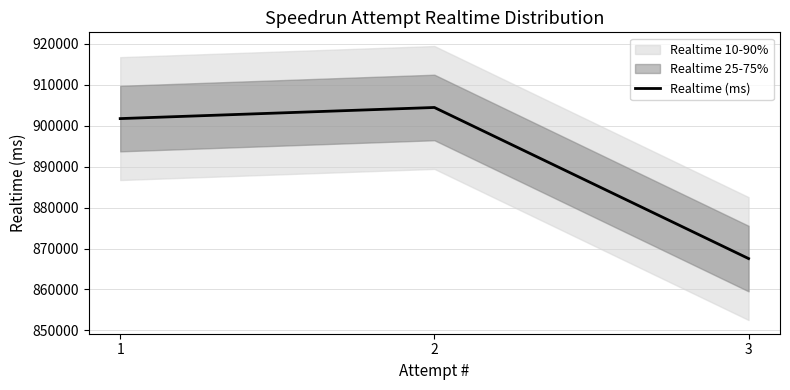

List the labels in order of value, smallest first.

3, 1, 2